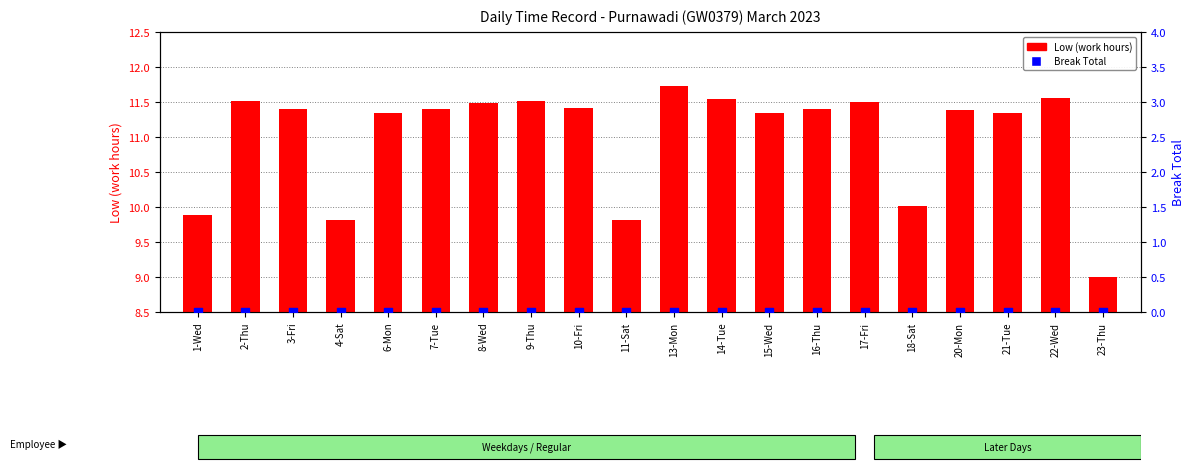

Which series reaches the minimum Y coordinate?

Break Total